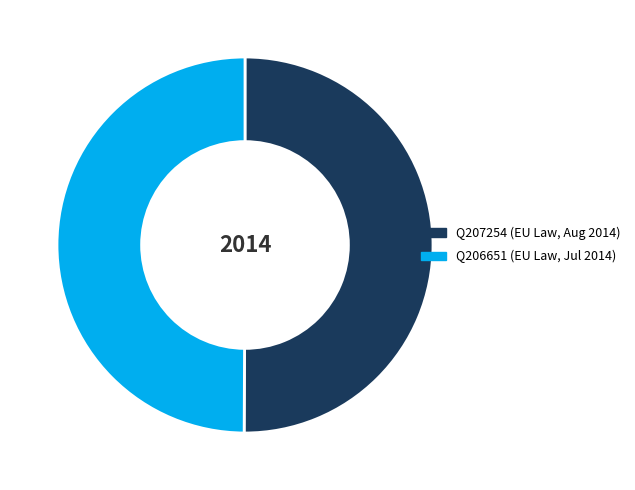

How many slices are in this pie chart?

2